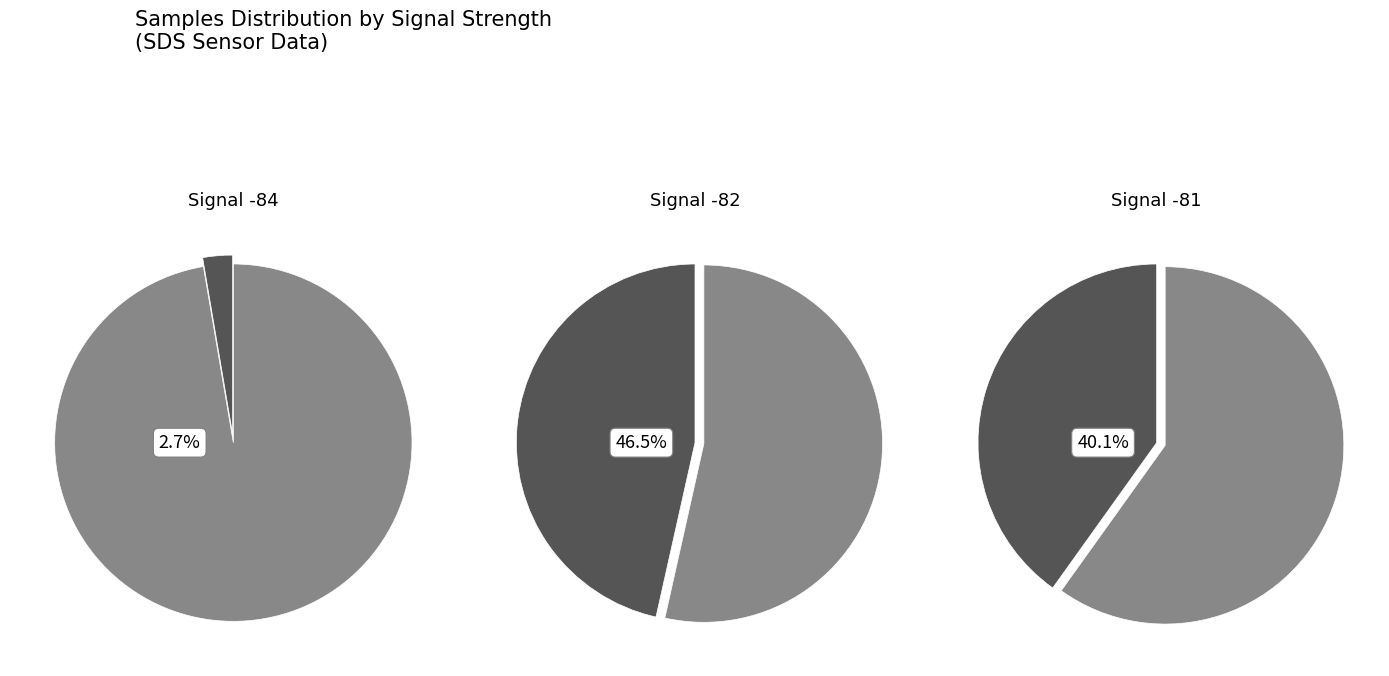

The 27 slice represents 1% of the pie. True or false?

False